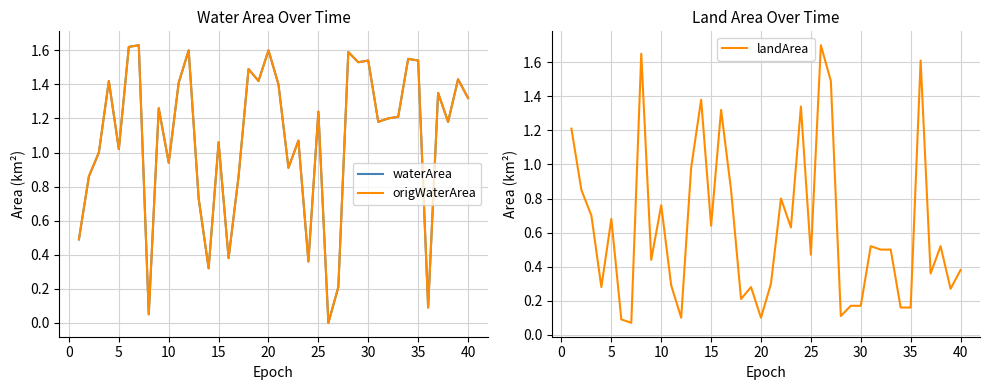

What is the maximum value for landArea?

1.7